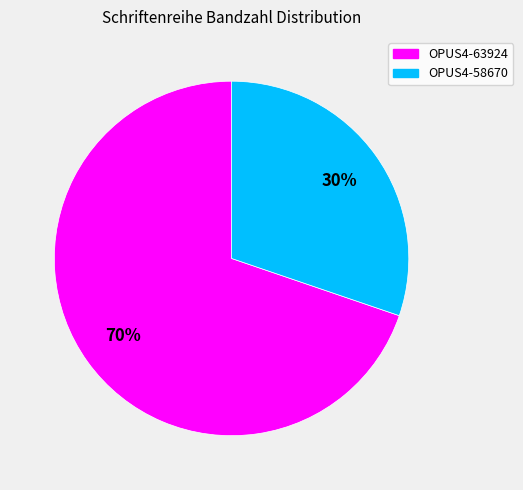

What is the largest slice in the pie chart?

OPUS4-63924